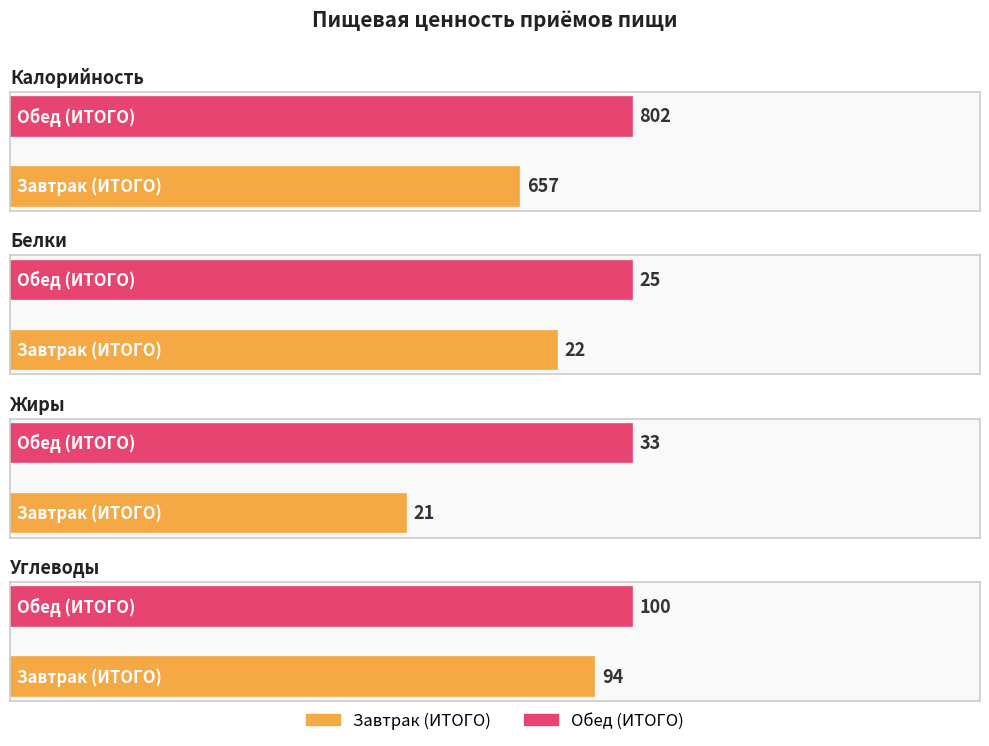

True or false: Углеводы has a value of 41 at Завтрак (ИТОГО).

False